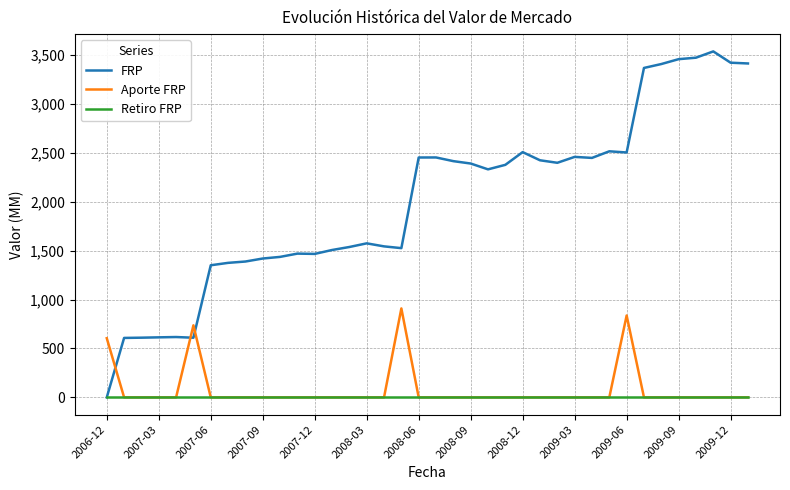

Which series has the largest total across all categories?

FRP